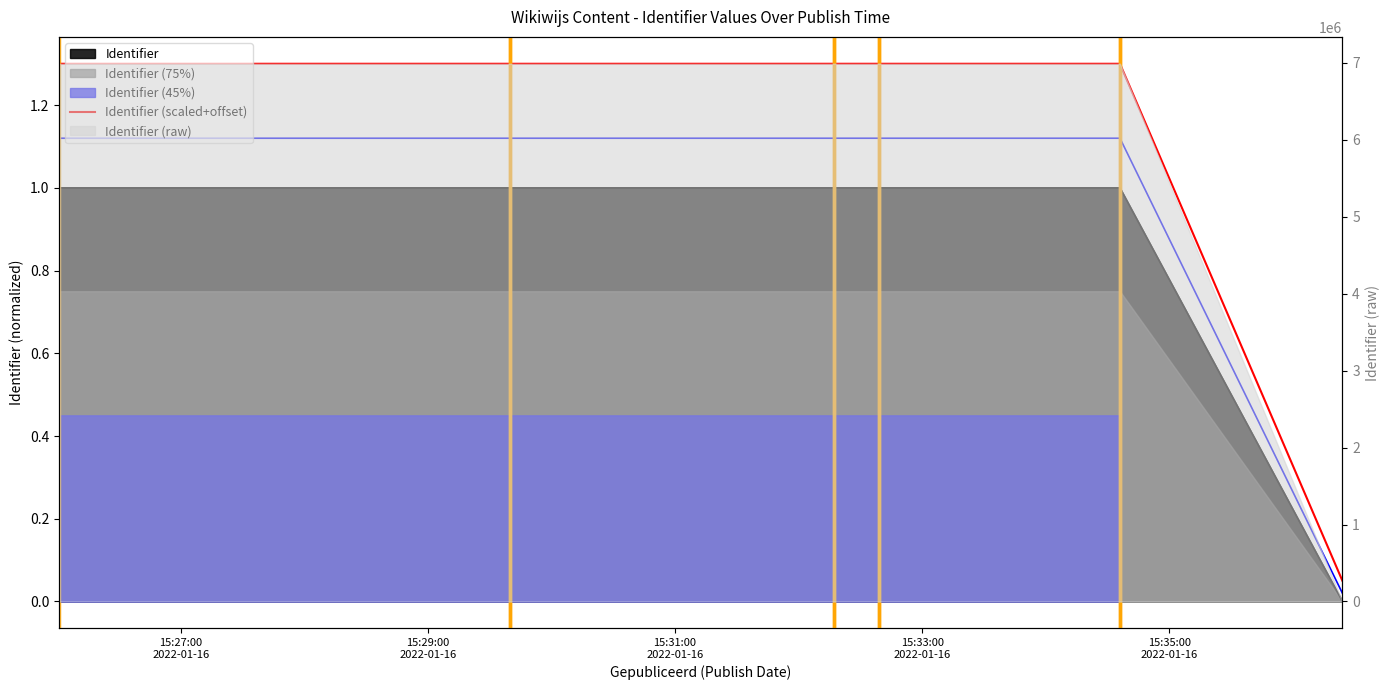

Where does the data first go above 1?

15:27:00
2022-01-16